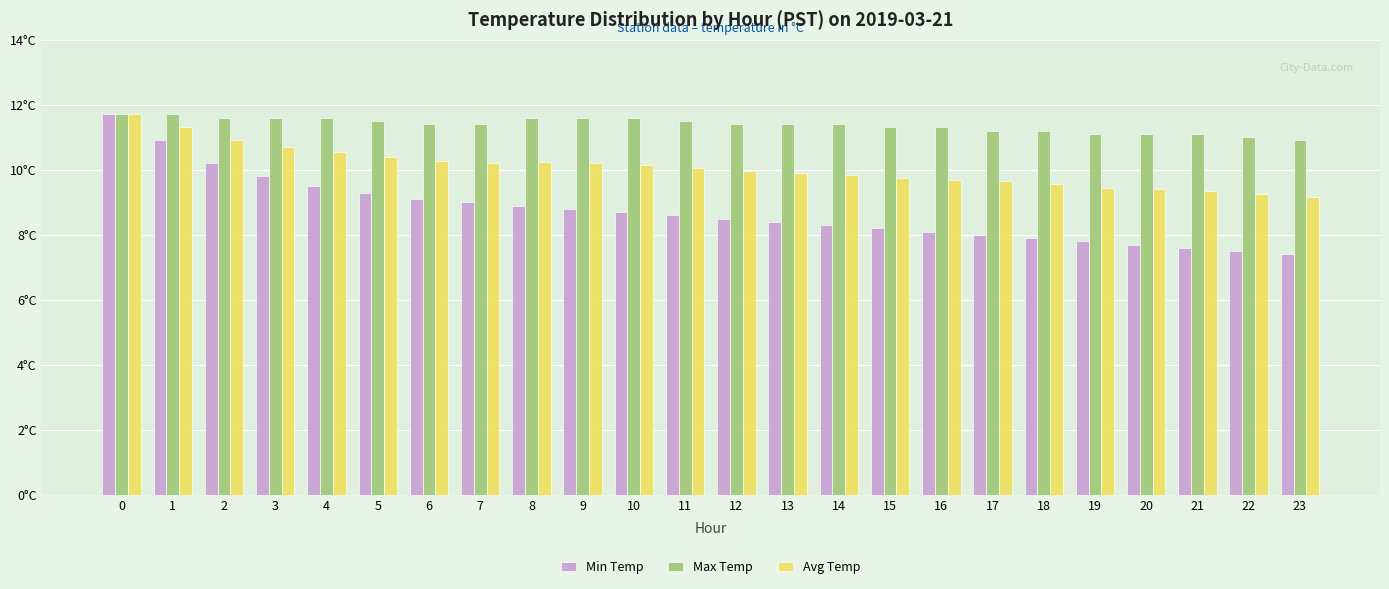

What are all the series names shown in the legend?

Min Temp, Max Temp, Avg Temp